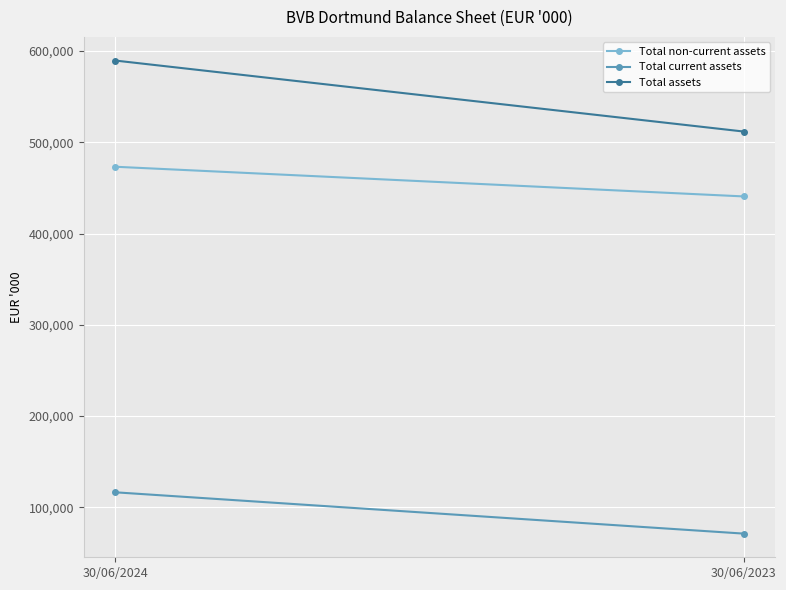

Which series has the largest total across all categories?

Total assets